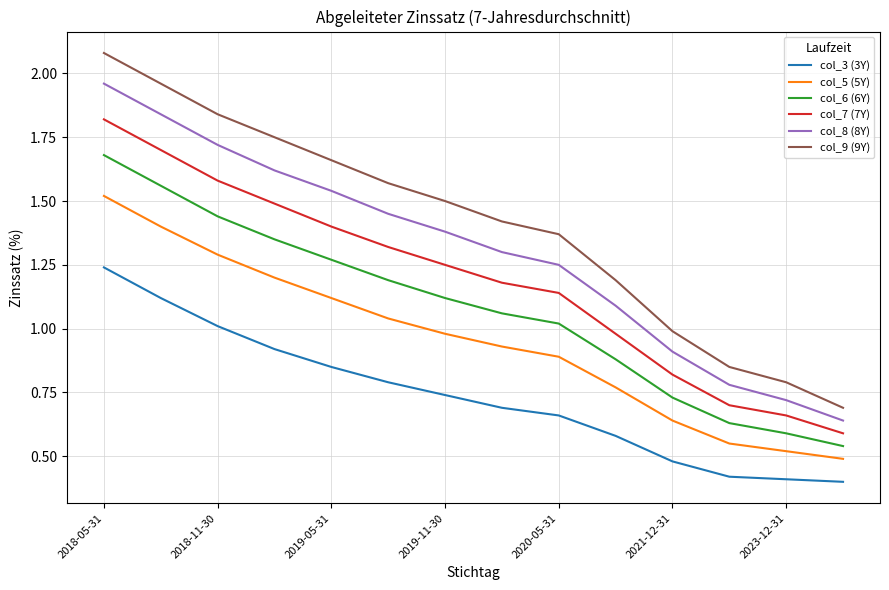

What are all the series names shown in the legend?

col_3 (3Y), col_5 (5Y), col_6 (6Y), col_7 (7Y), col_8 (8Y), col_9 (9Y)